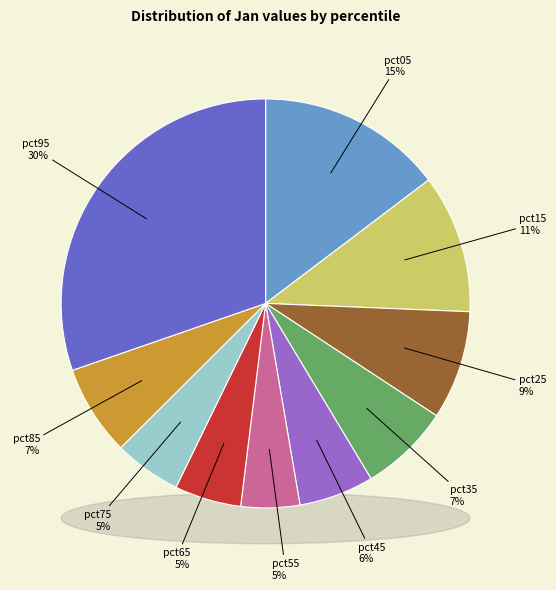

Rank the categories by value from lowest to highest.

pct55, pct65, pct75, pct45, pct35, pct85, pct25, pct15, pct05, pct95